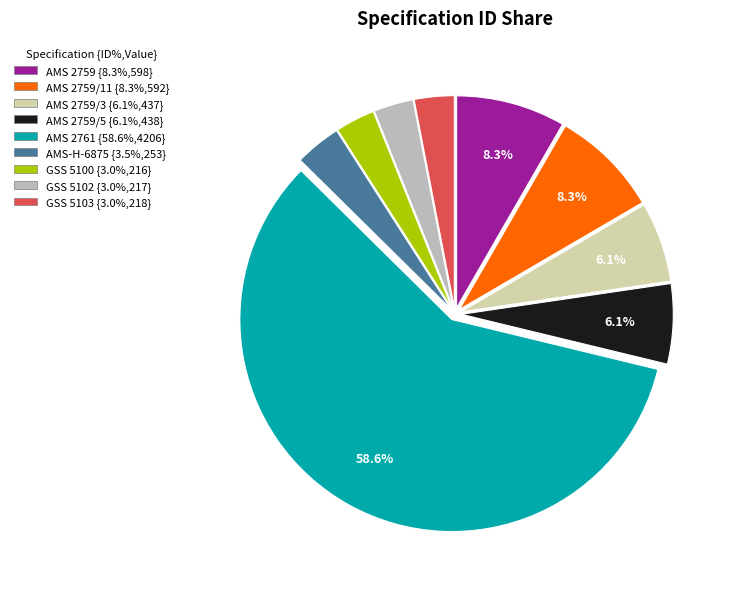

Which category accounts for the majority?

AMS 2761